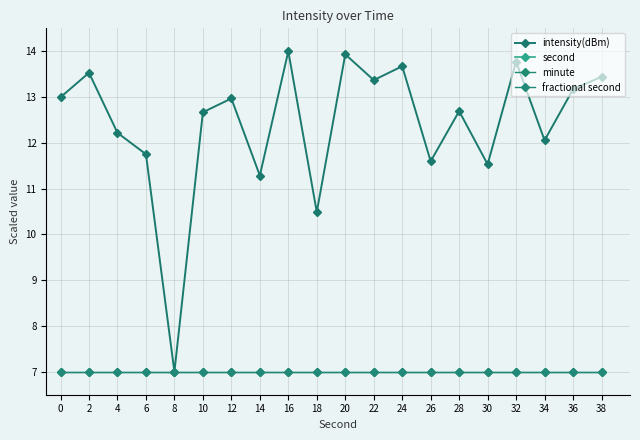

List the labels in order of minute value, largest first.

0, 2, 4, 6, 8, 10, 12, 14, 16, 18, 20, 22, 24, 26, 28, 30, 32, 34, 36, 38